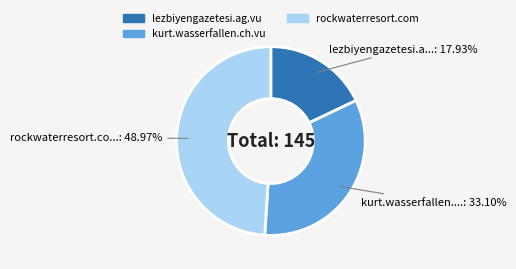

Combined, what portion of the pie is lezbiyengazetesi.ag.vu and kurt.wasserfallen.ch.vu?

51.0%